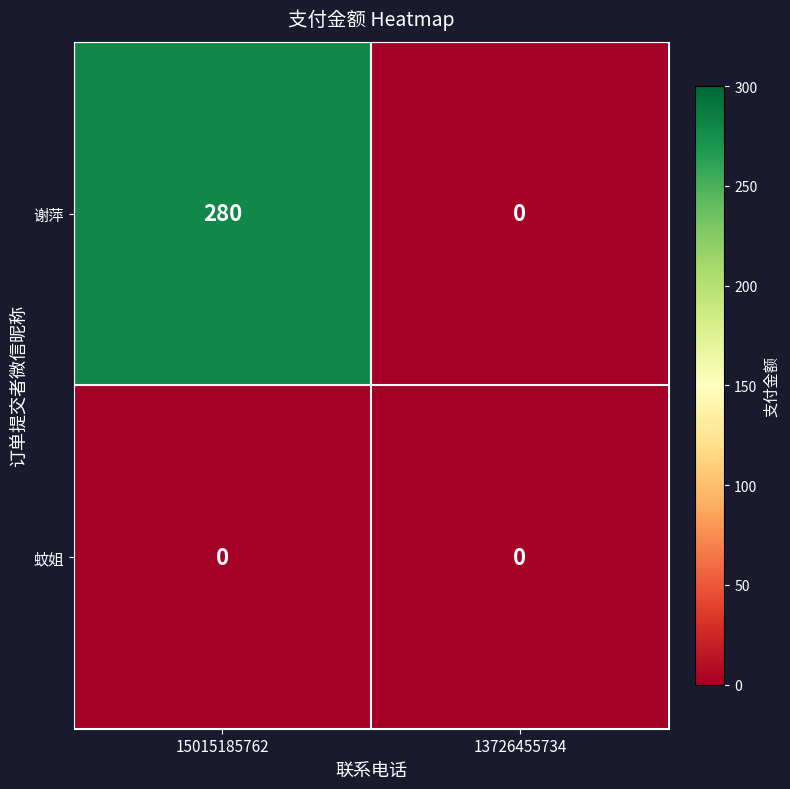

Which category has the lowest value in the 谢萍 series?

13726455734